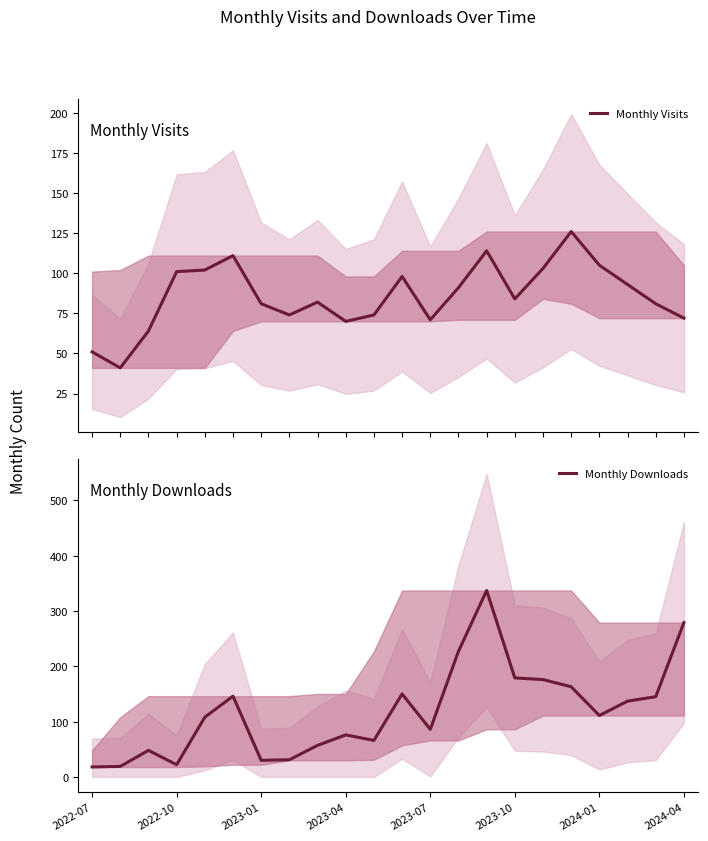

What is the highest value of the Monthly Visits series?

126